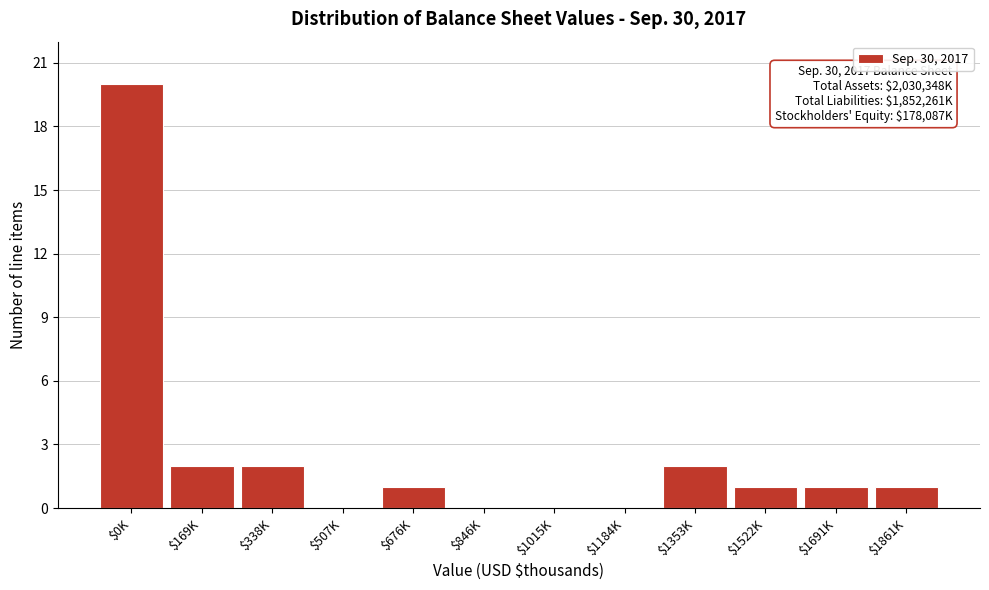

True or false: the data shows 20 at $0K.

True